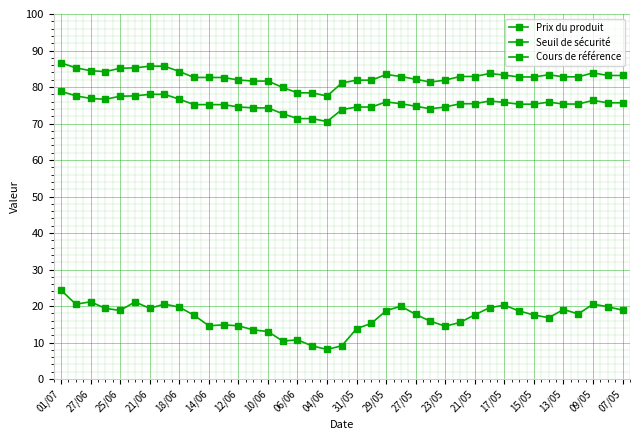

What is the difference between the maximum and minimum values in the Cours de référence series?

9.1